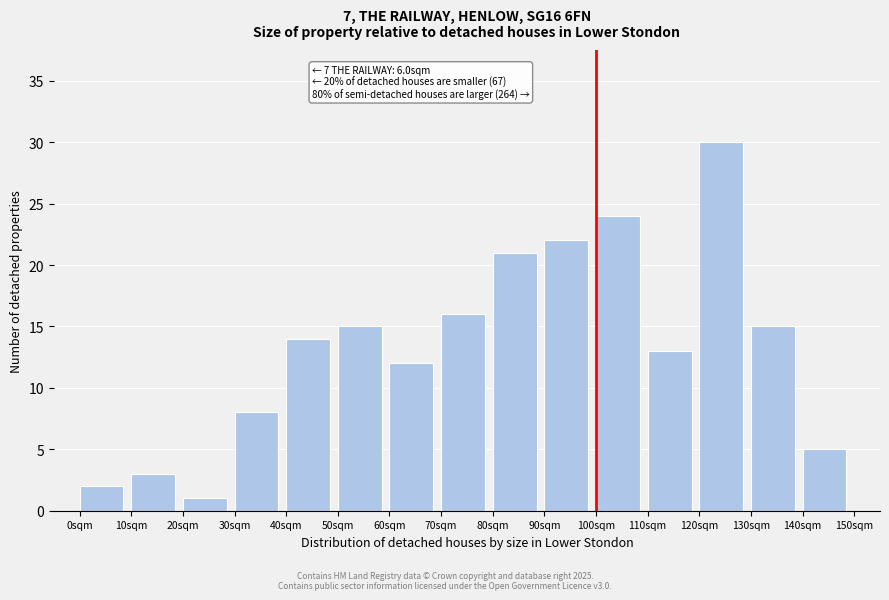

Reading left to right, extract all data points from this chart.

0sqm=2	10sqm=3	20sqm=1	30sqm=8	40sqm=14	50sqm=15	60sqm=12	70sqm=16	80sqm=21	90sqm=22	100sqm=24	110sqm=13	120sqm=30	130sqm=15	140sqm=5